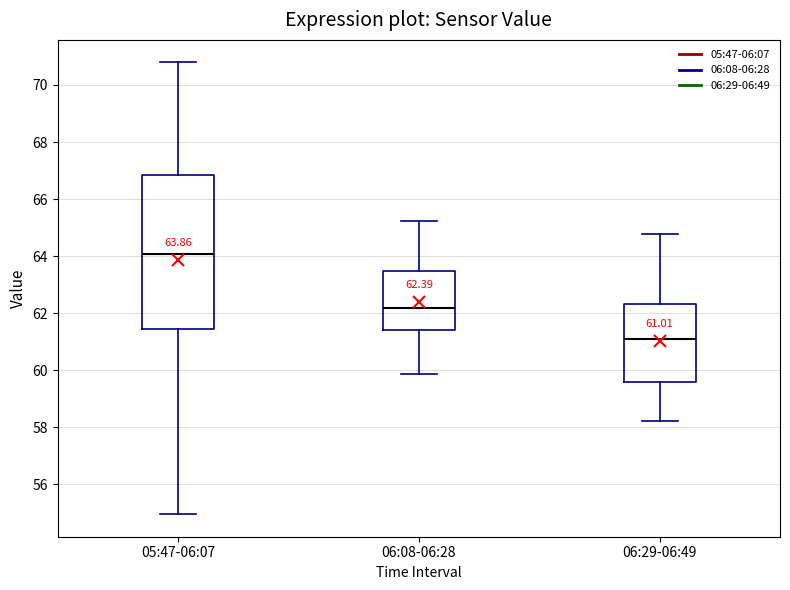

Which box is the tallest, from its lower edge to its upper edge?

05:47-06:07